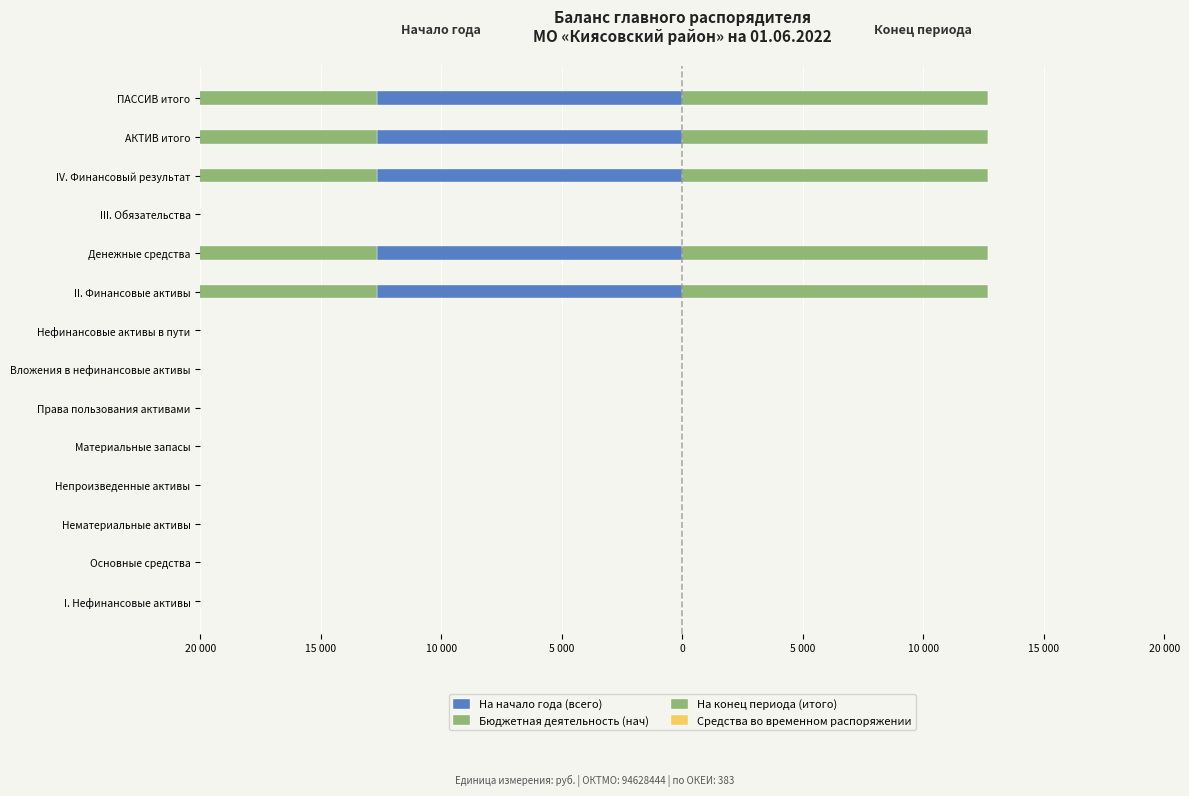

What is the minimum value shown in the chart?

-12674.8